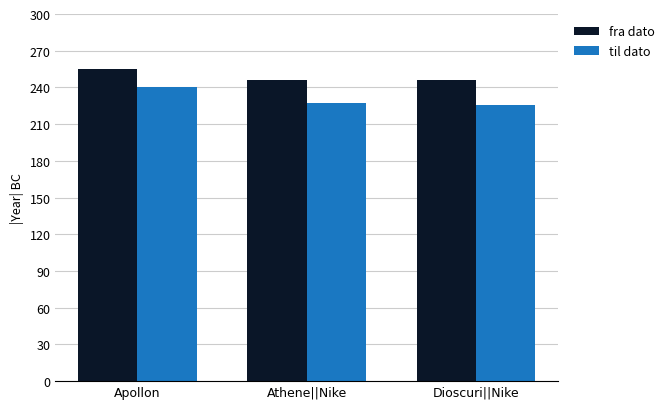

What is the value of the fra dato bar at the 3rd from the left?

246.0